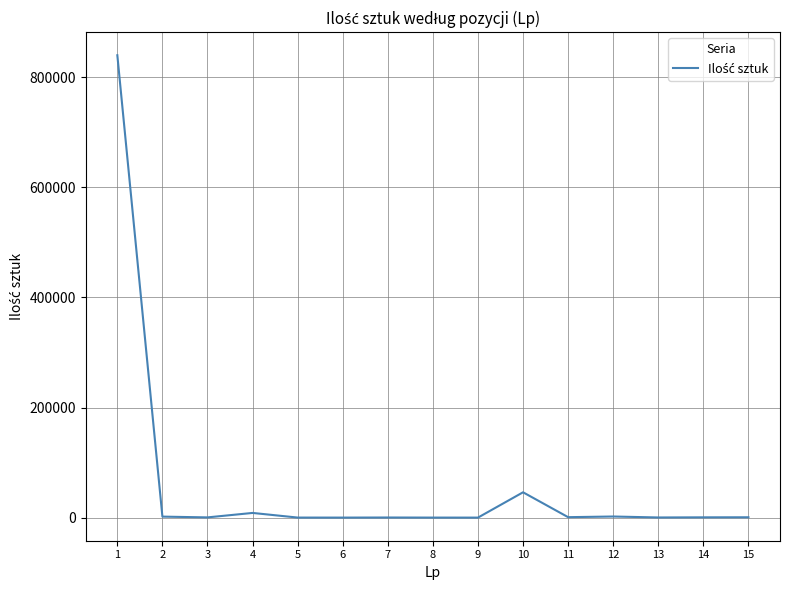

What is the difference between the maximum and minimum values?

839985